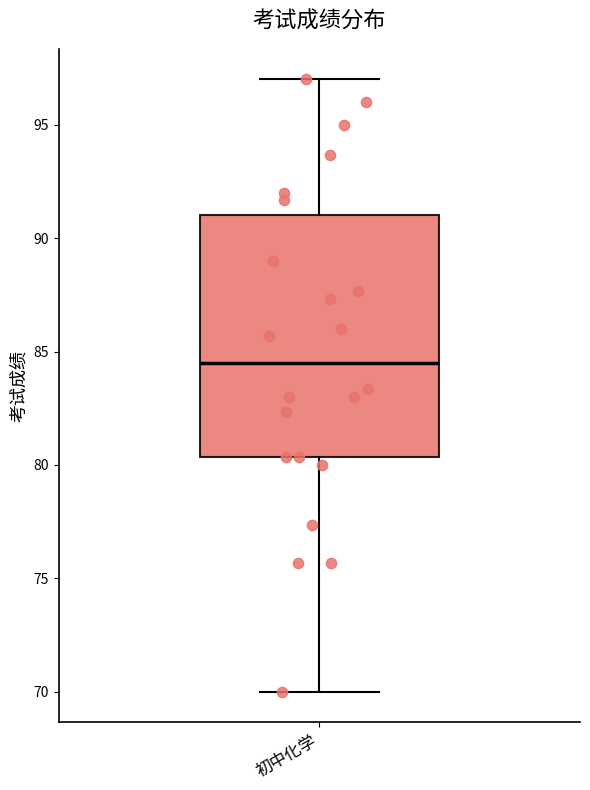

Read this box plot against the y-axis: the position of the median line, the range covered by the box, and the ends of both whiskers. The values are not printed on the chart, so give them approximately, as read against the axis.

median 84.5, box 80.5 to 91.0, whiskers 70.0 to 97.0